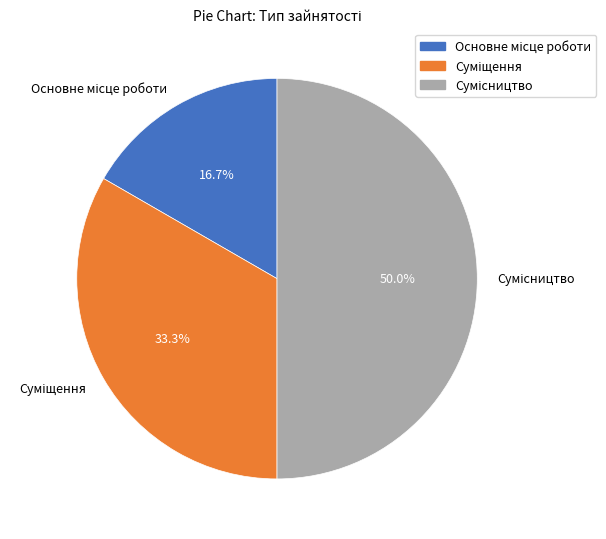

How many segments does this pie chart have?

3